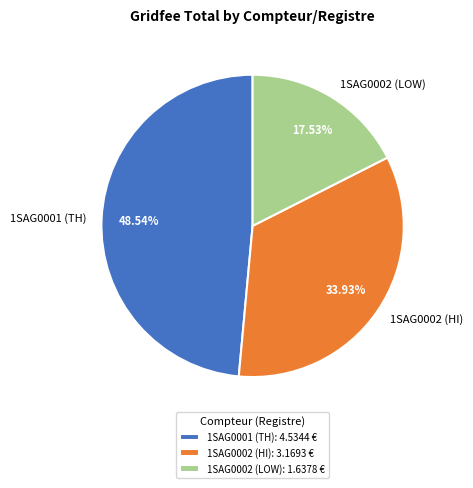

To the nearest percent, what portion does 1SAG0002 (HI) represent?

34%